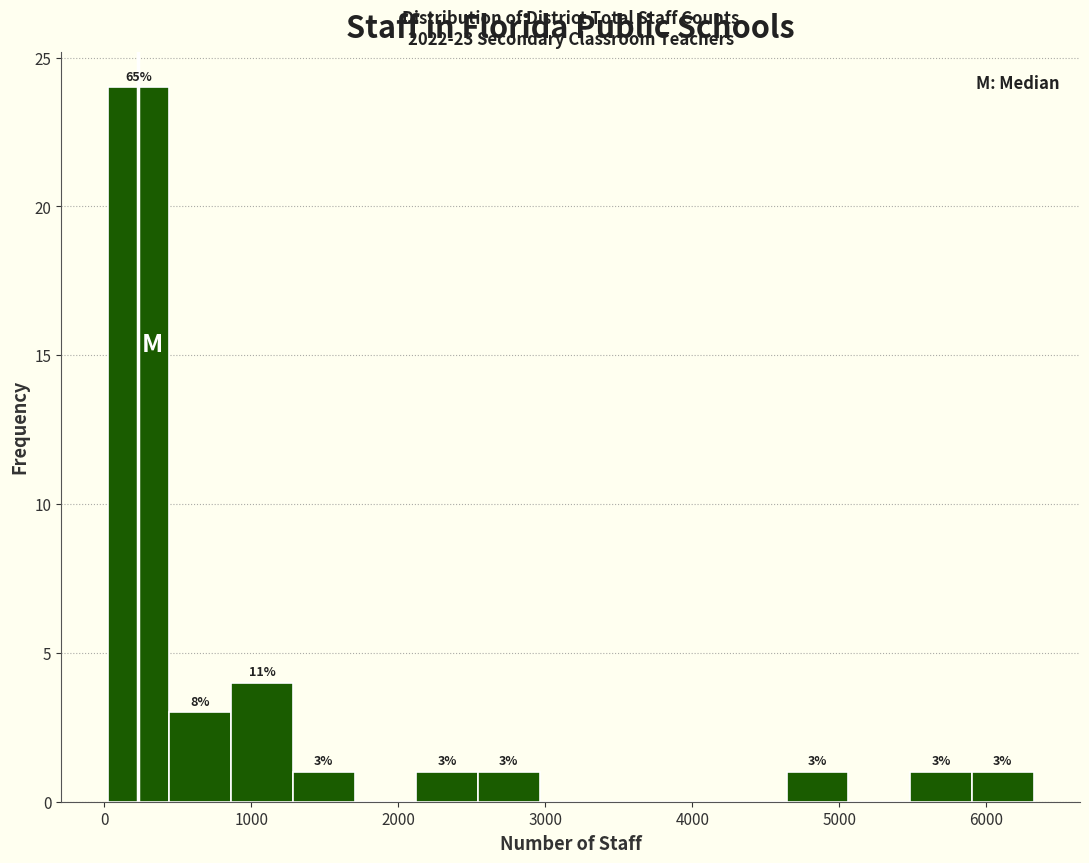

Over which range of the x-axis is the bar tallest?

0 to 400